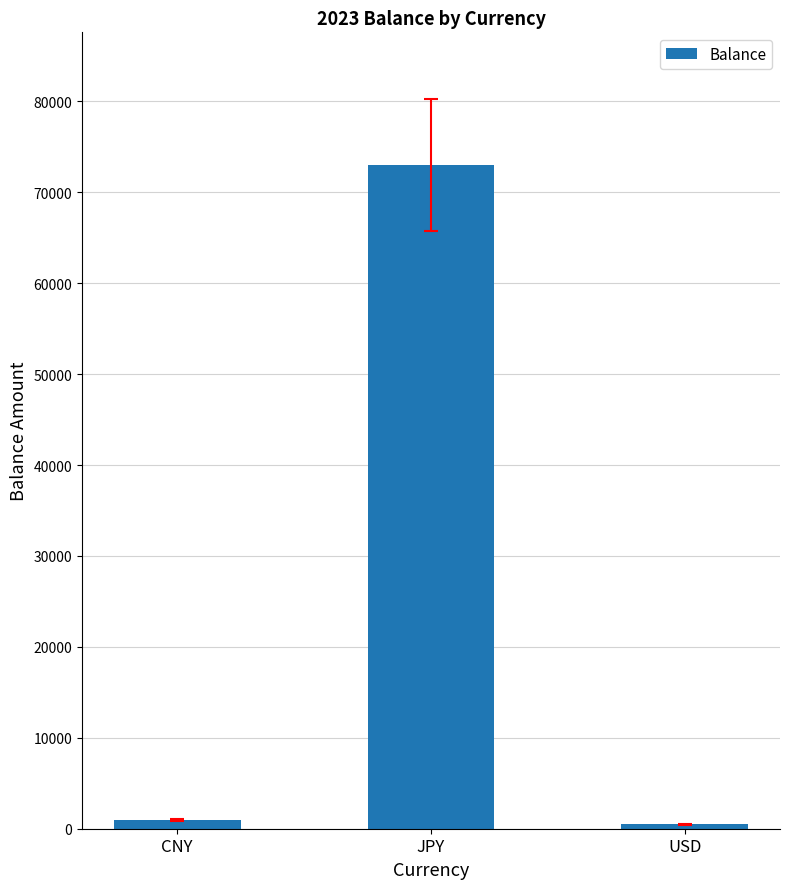

What is the maximum value shown in the chart?

73000.0